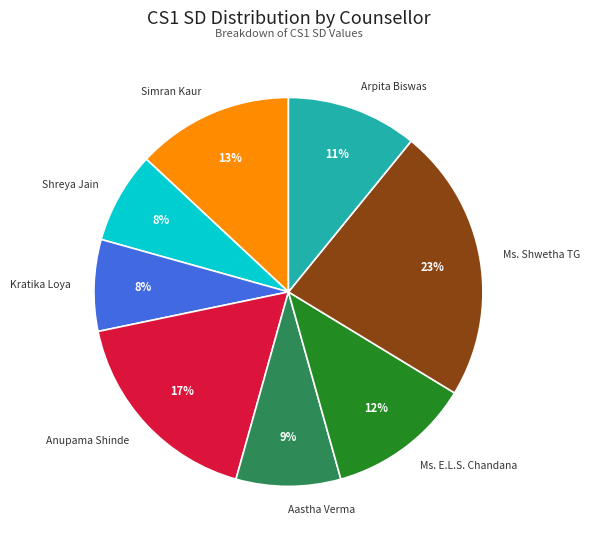

Which has a higher value, Kratika Loya or Ms. Shwetha TG?

Ms. Shwetha TG